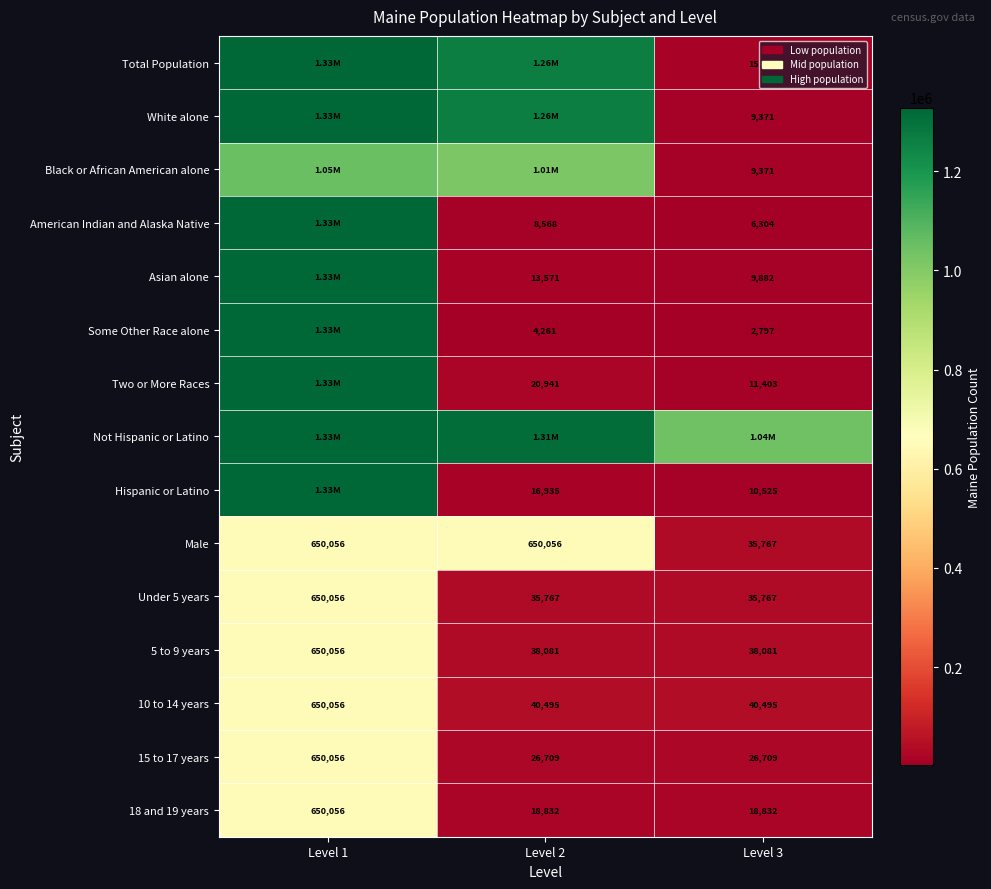

What is the sum of the Asian alone values at Level 3 and Level 2?

23453